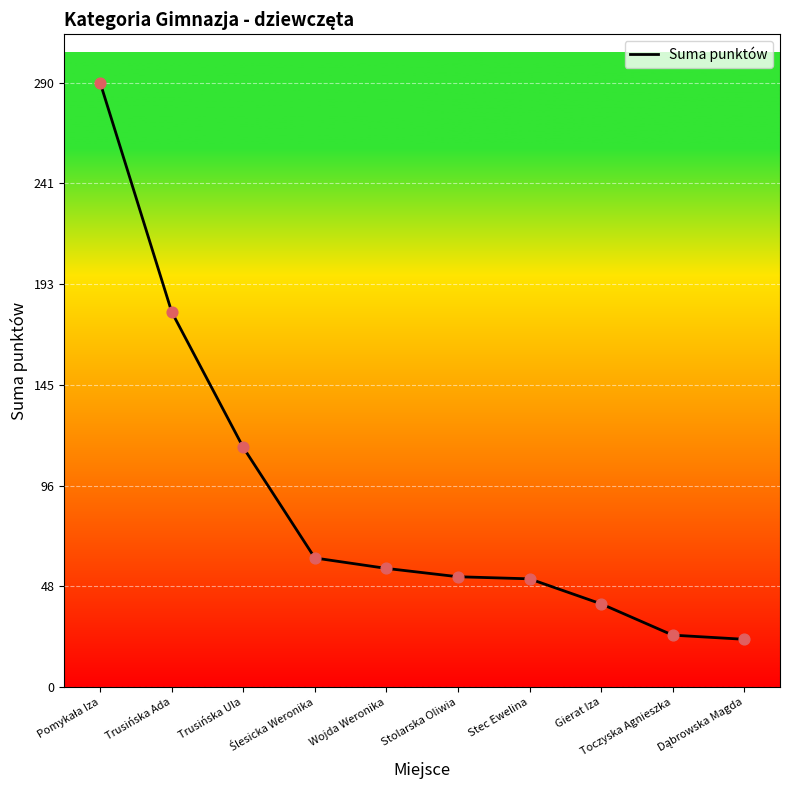

What is the change in value from Trusińska Ula to Stolarska Oliwia?

-62